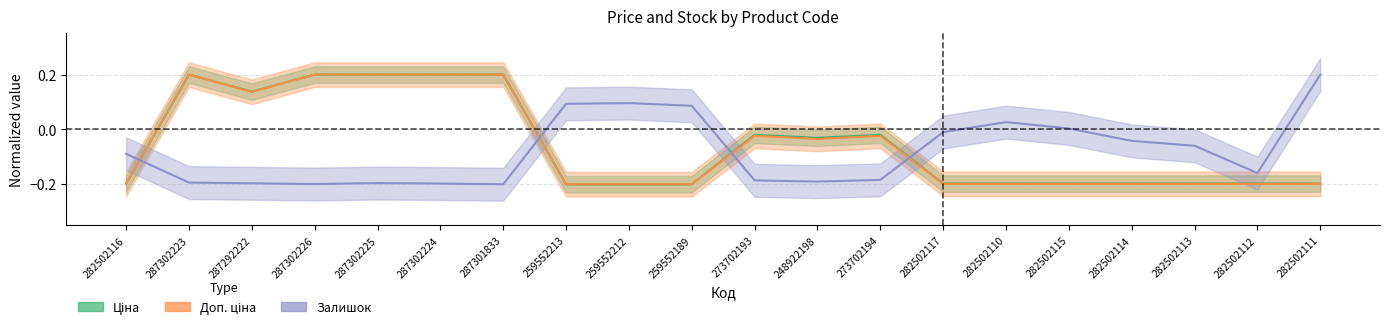

What is the minimum value for Ціна?

-0.2